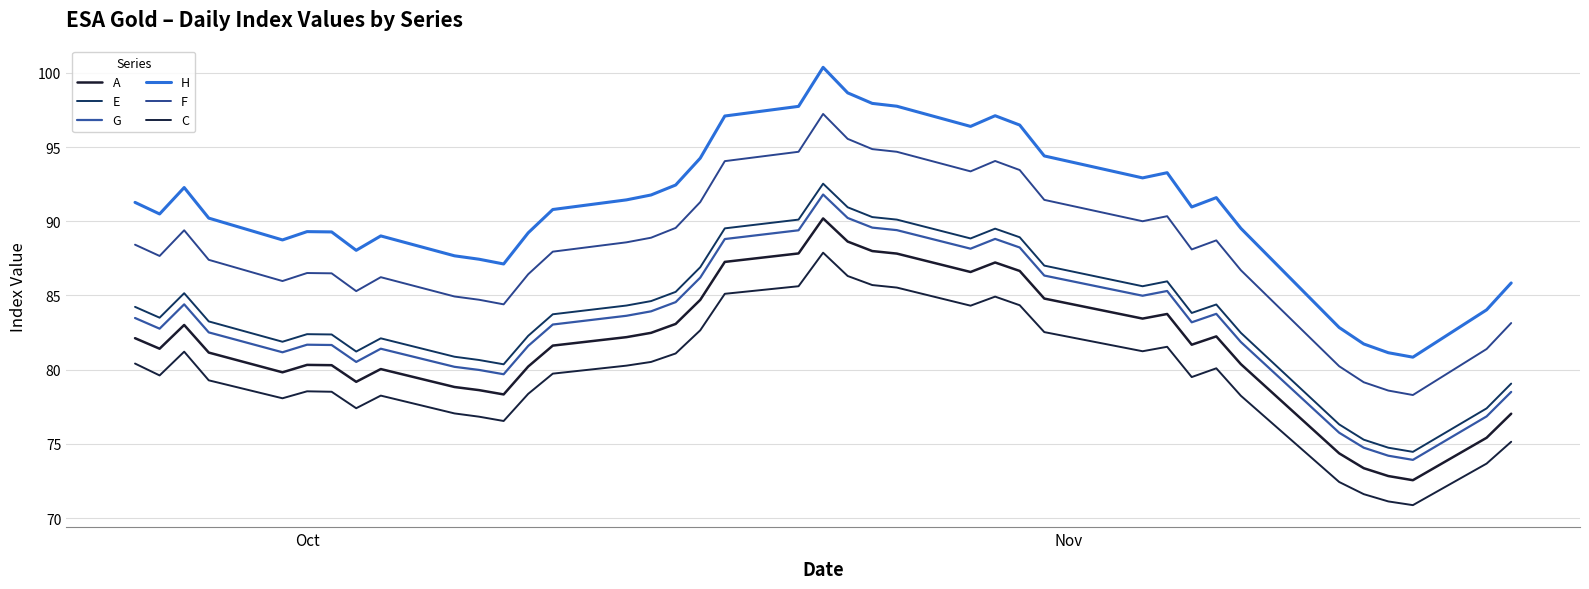

What is the difference between the maximum and minimum values in the C series?

17.0